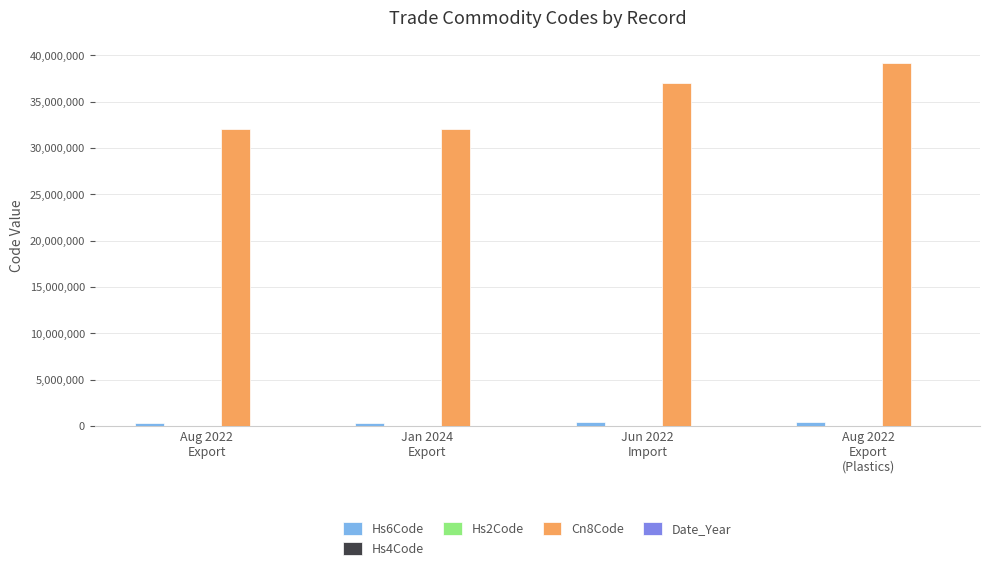

Which series has the largest total across all categories?

Cn8Code